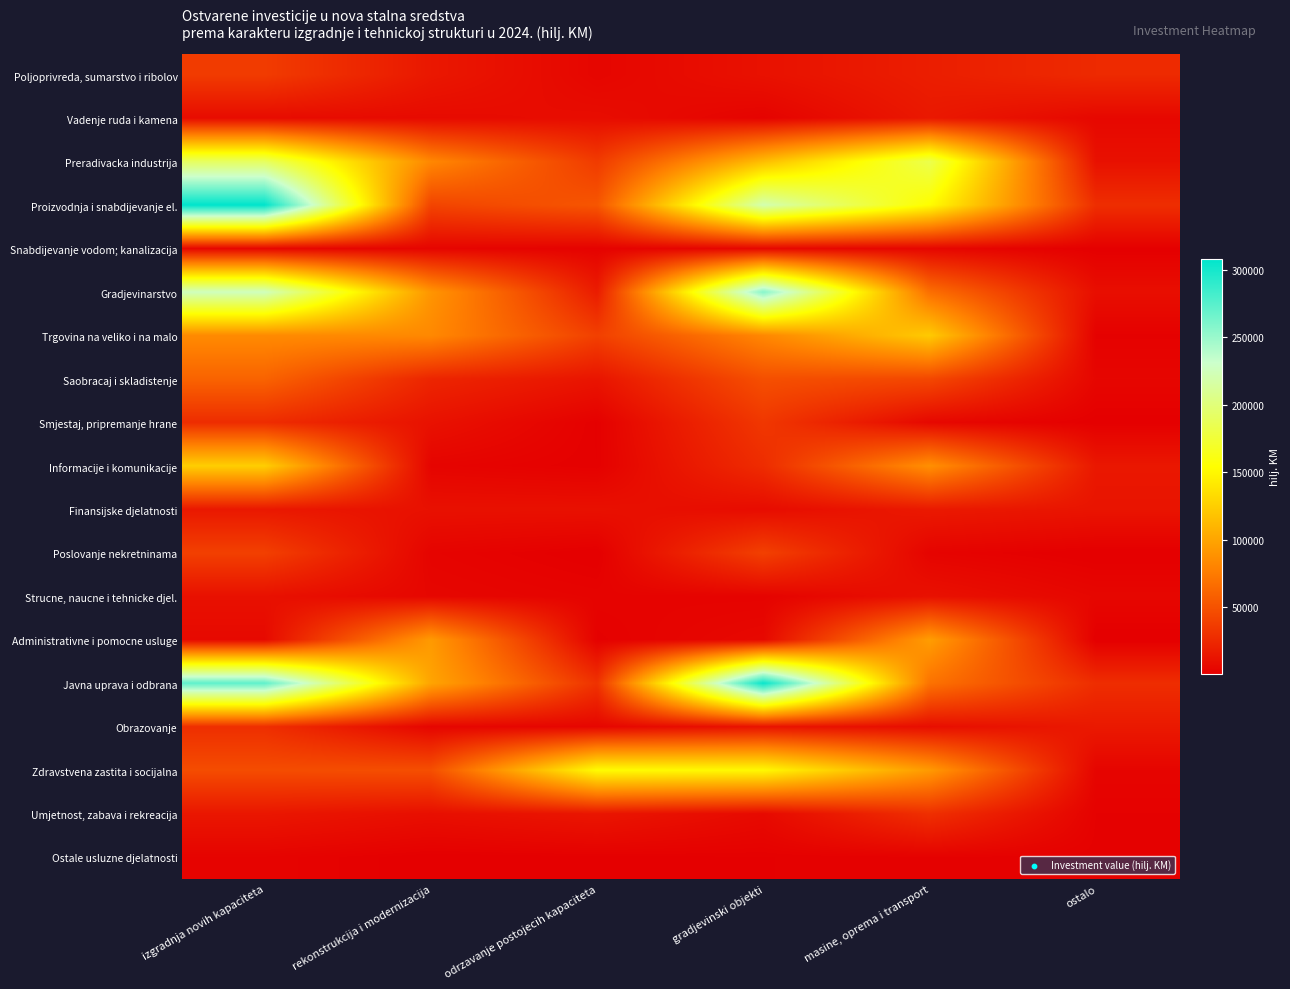

What is the maximum value shown in the chart?

308403